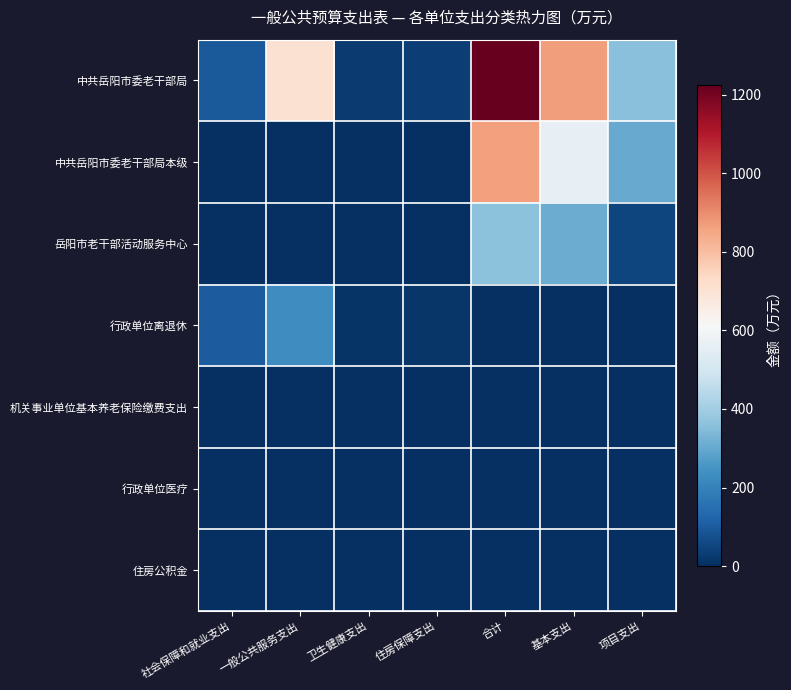

Rank the series by their maximum value, from highest to lowest.

中共岳阳市委老干部局, 中共岳阳市委老干部局本级, 岳阳市老干部活动服务中心, 行政单位离退休, 机关事业单位基本养老保险缴费支出, 行政单位医疗, 住房公积金